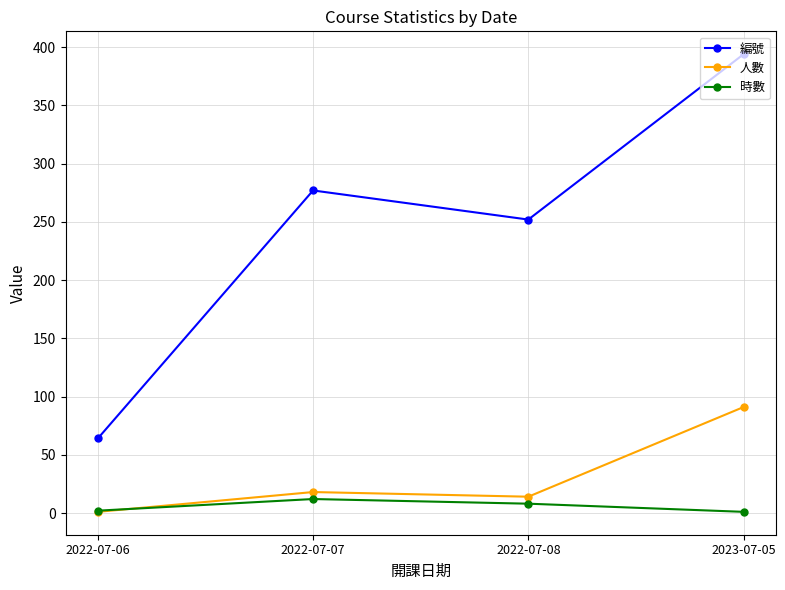

Rank the categories by 編號 value from lowest to highest.

2022-07-06, 2022-07-08, 2022-07-07, 2023-07-05